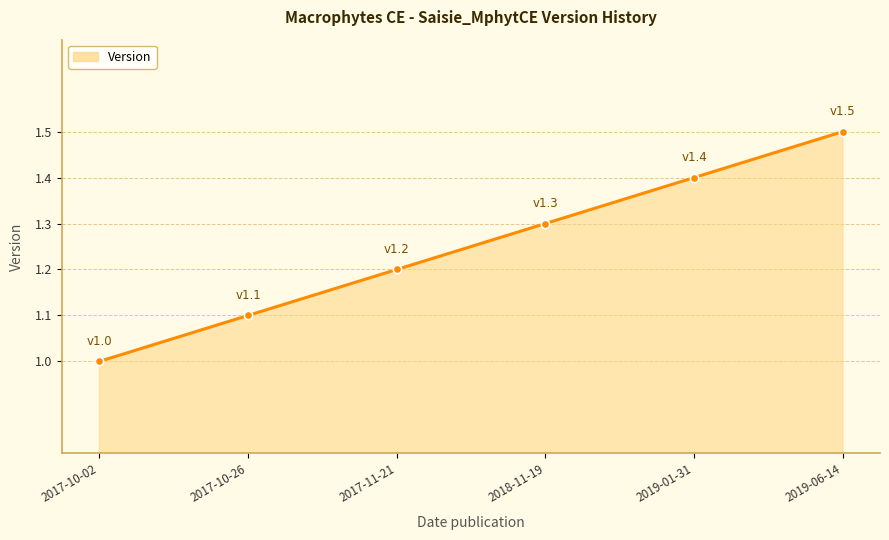

What is the sum of all values?

7.5